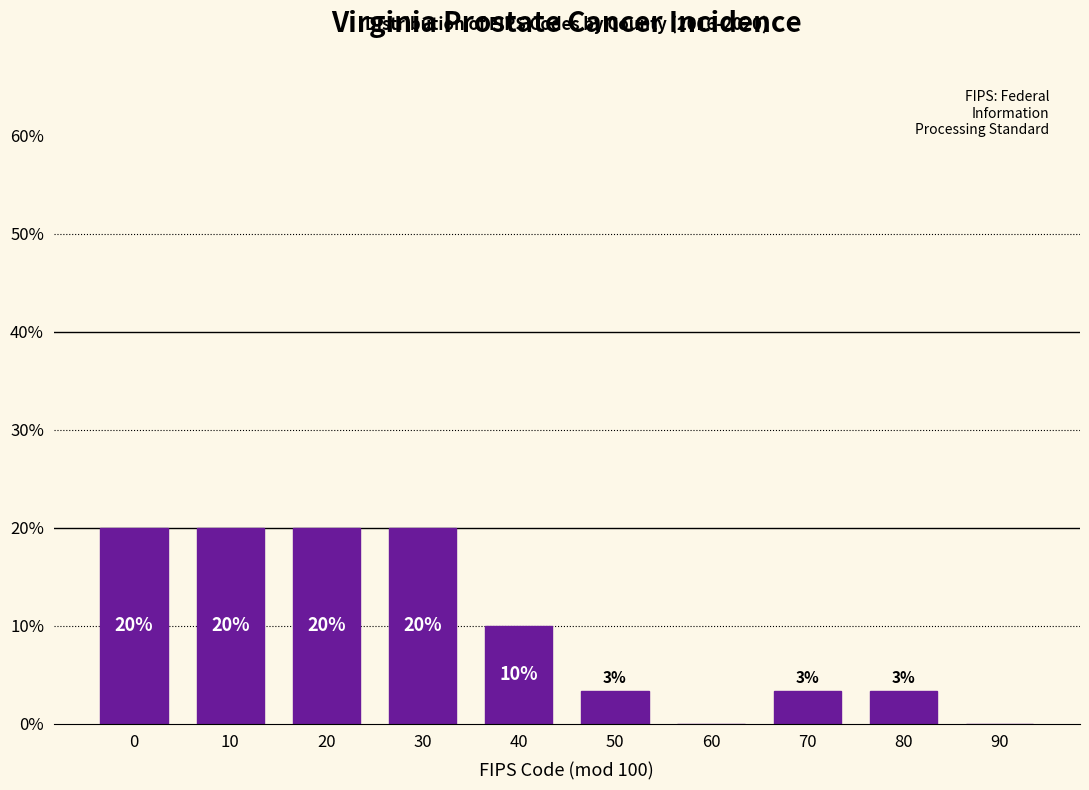

What is the maximum value shown in the chart?

20.0